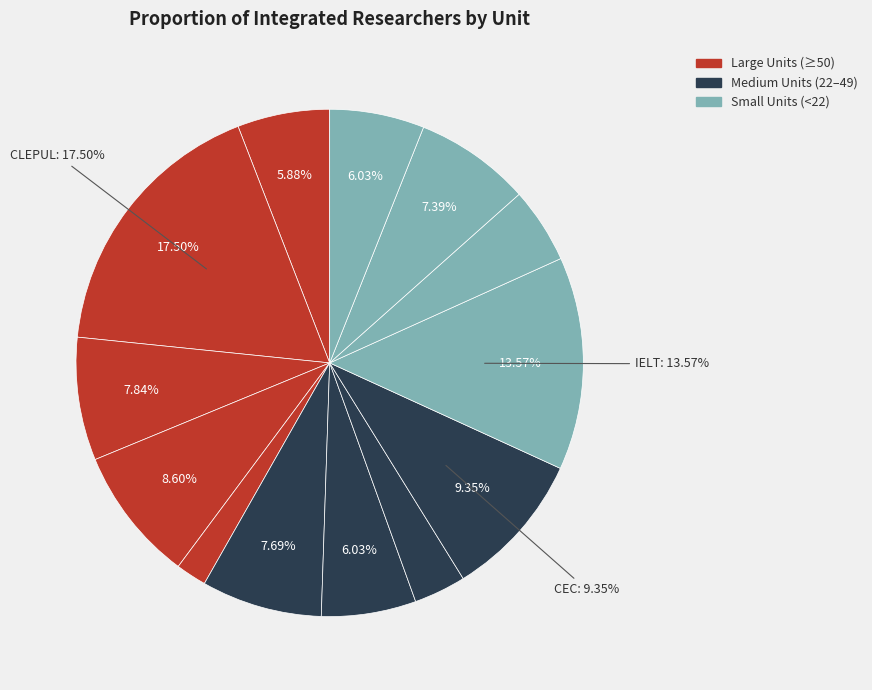

How many segments does this pie chart have?

13